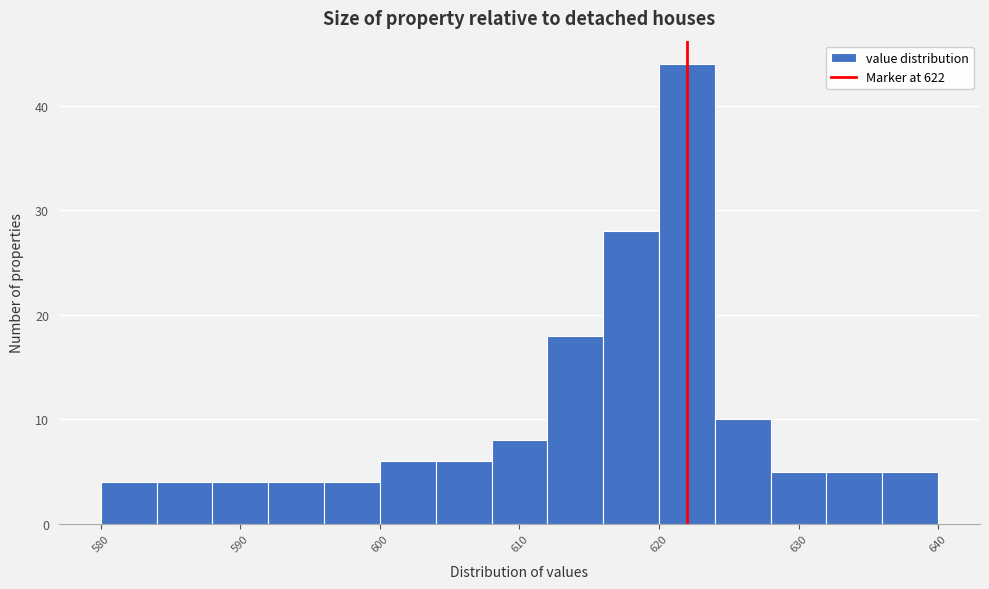

Reading left to right, list every bar in this chart as the range it spans on the x-axis followed by its height. The values are not printed on the chart, so give them approximately, as read against the axis.

580 to 584: 4
584 to 588: 4
588 to 592: 4
592 to 596: 4
596 to 600: 4
600 to 604: 6
604 to 608: 6
608 to 612: 8
612 to 616: 18
616 to 620: 28
620 to 624: 44
624 to 628: 10
628 to 632: 5
632 to 636: 5
636 to 640: 5